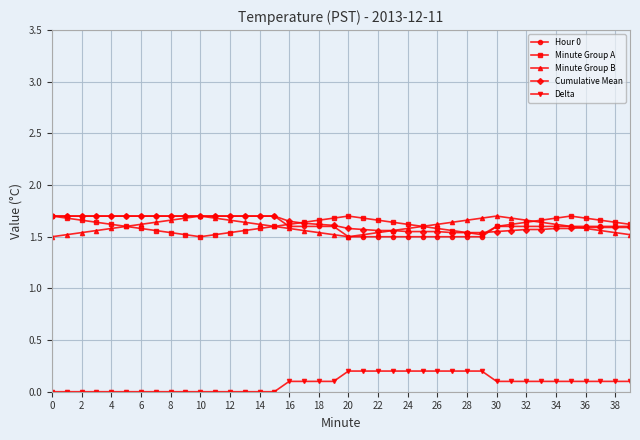

True or false: Delta and Hour 0 cross at least once.

False